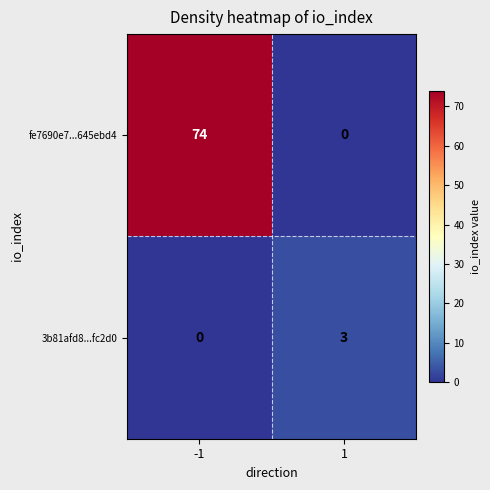

The value of 3b81afd8...fc2d0 at -1 is 0. True or false?

True